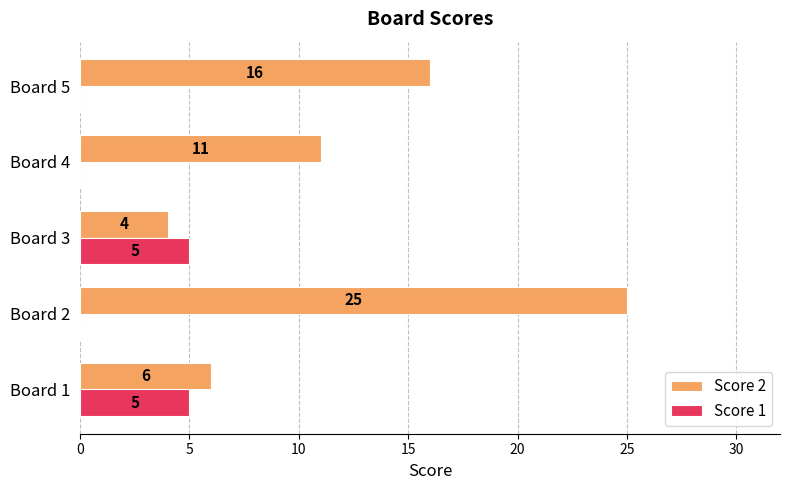

Between Board 4 and Board 5, which series saw the biggest shift?

Score 2